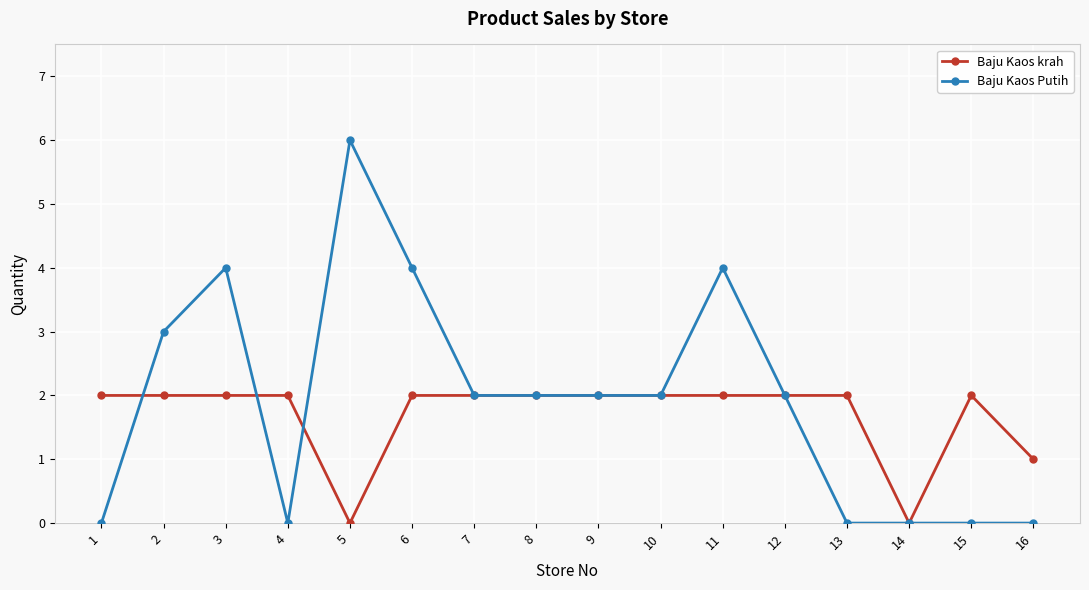

How many distinct data groups are displayed?

2